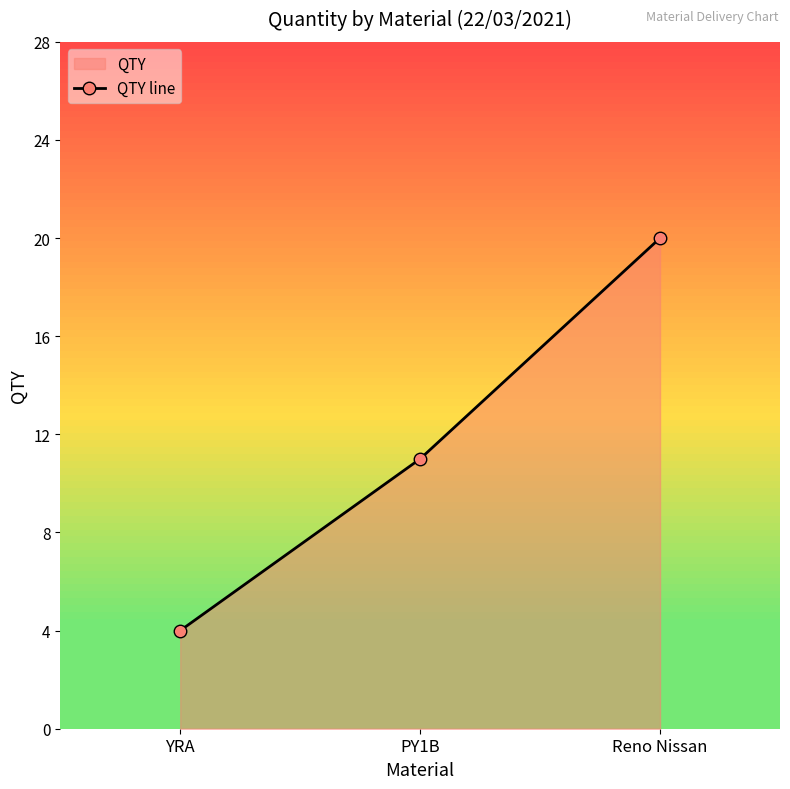

What is the average value?

12